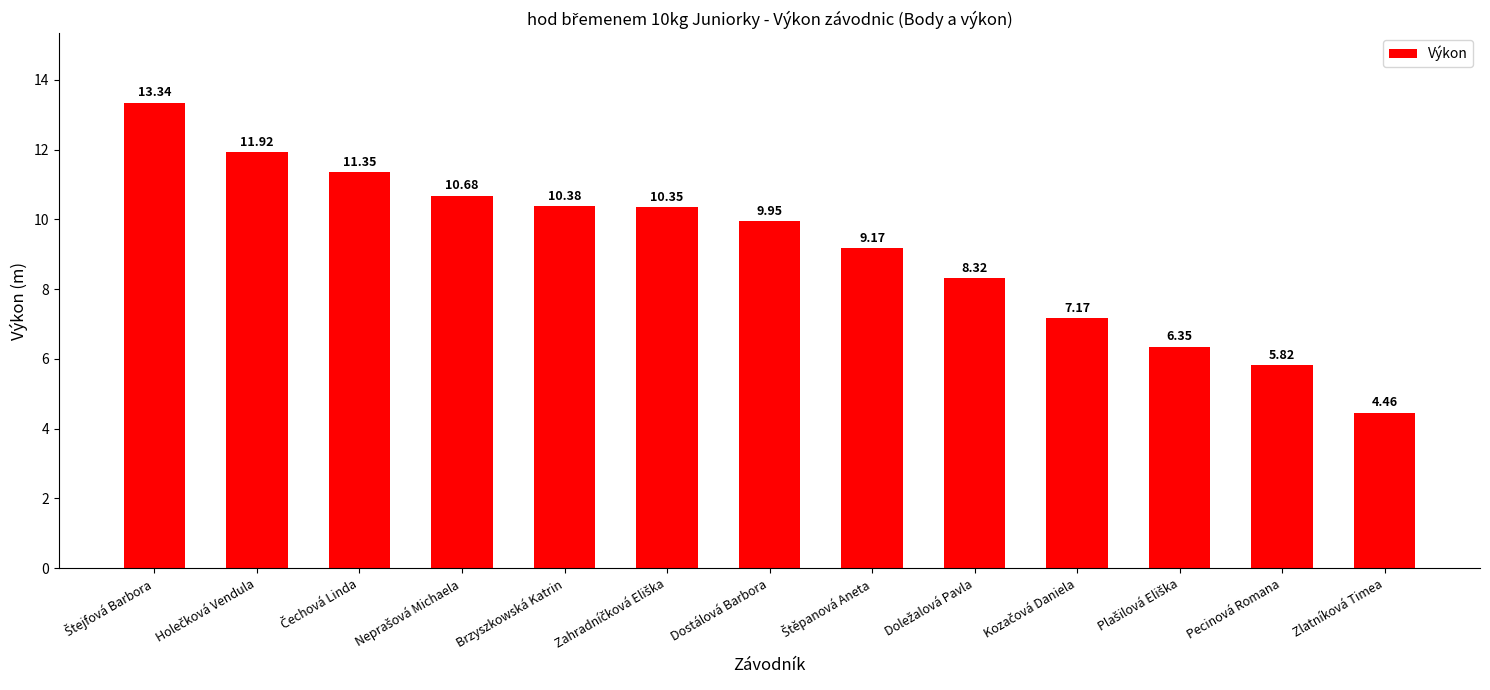

Which label corresponds to the smallest value in the chart?

Zlatníková Timea